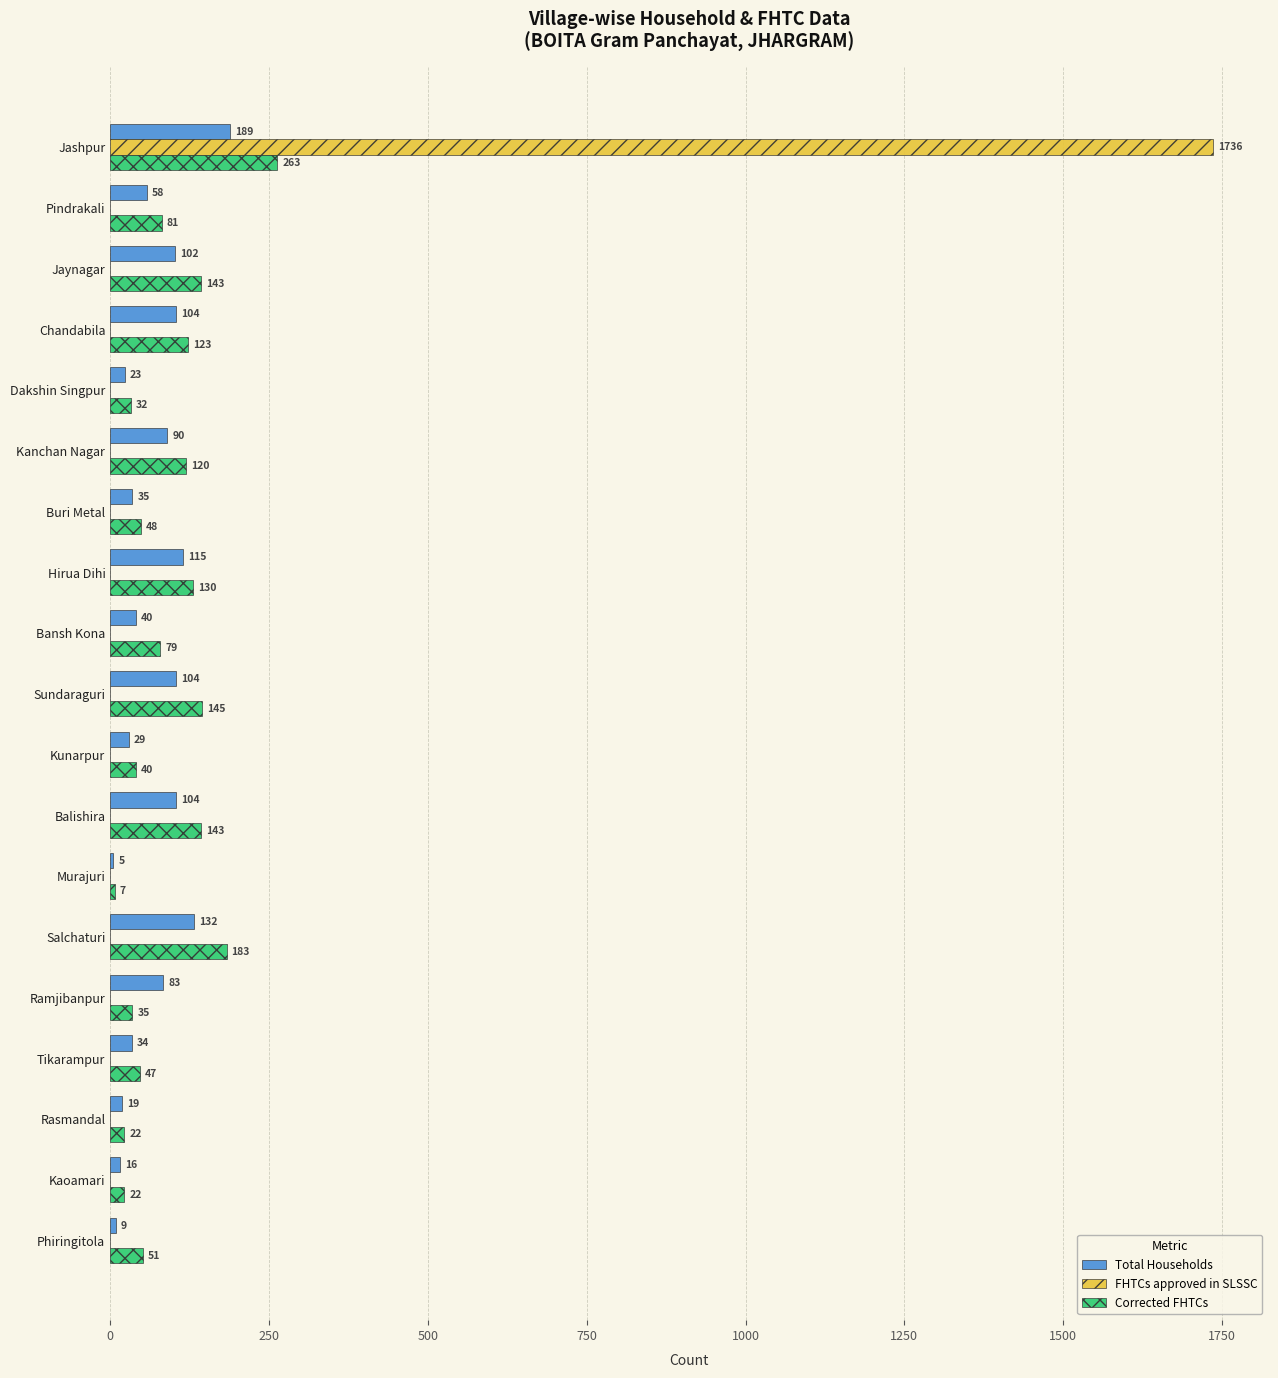

What is the sum of all Corrected FHTCs values?

1714